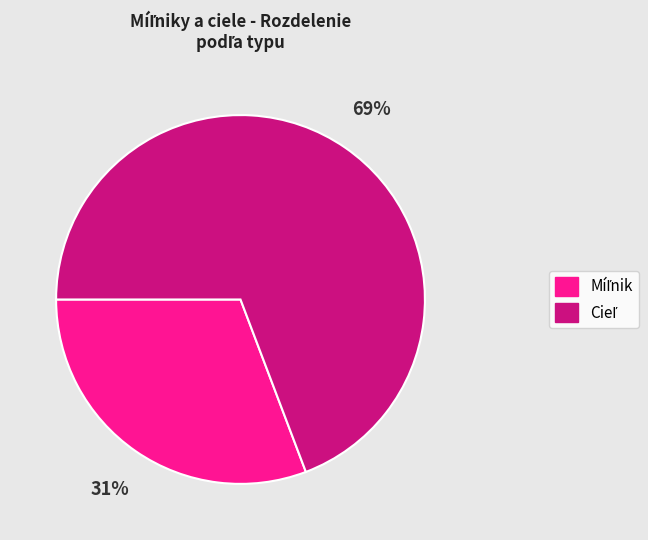

Is there a majority slice in this chart?

Yes